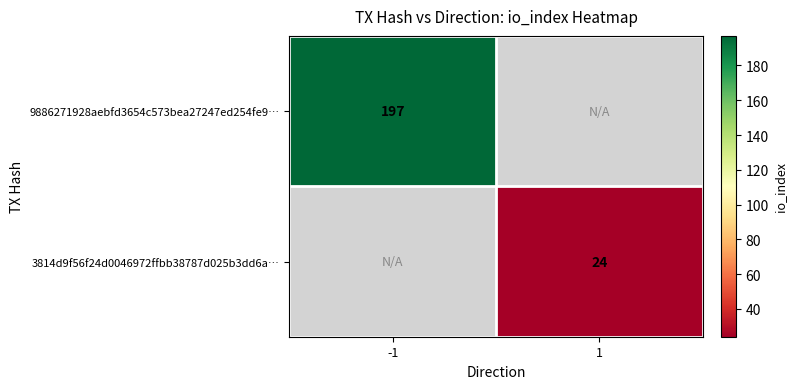

True or false: 3814d9f56f24d0046972ffbb38787d025b3dd6a… has a value of 35.4 at 1.

False